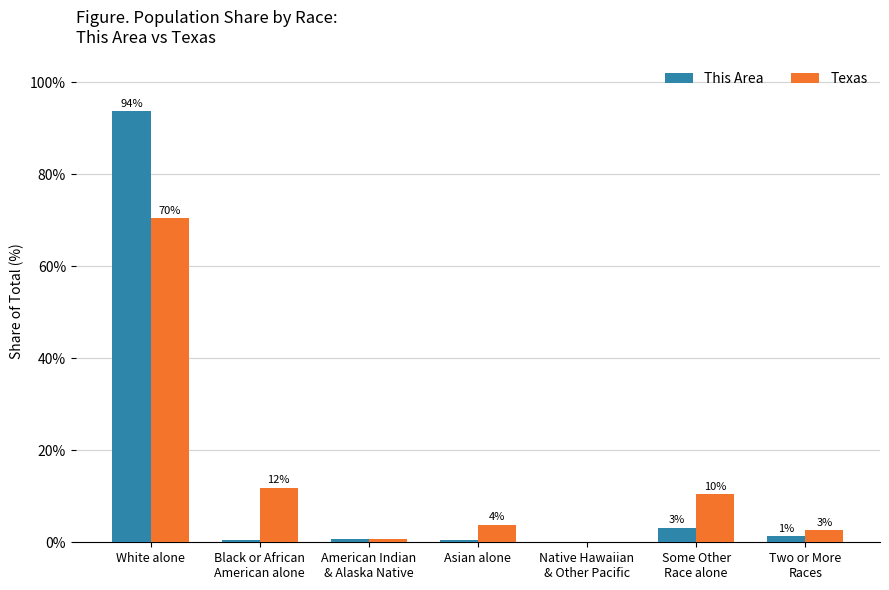

Between American Indian
& Alaska Native and Native Hawaiian
& Other Pacific, which is larger?

American Indian
& Alaska Native